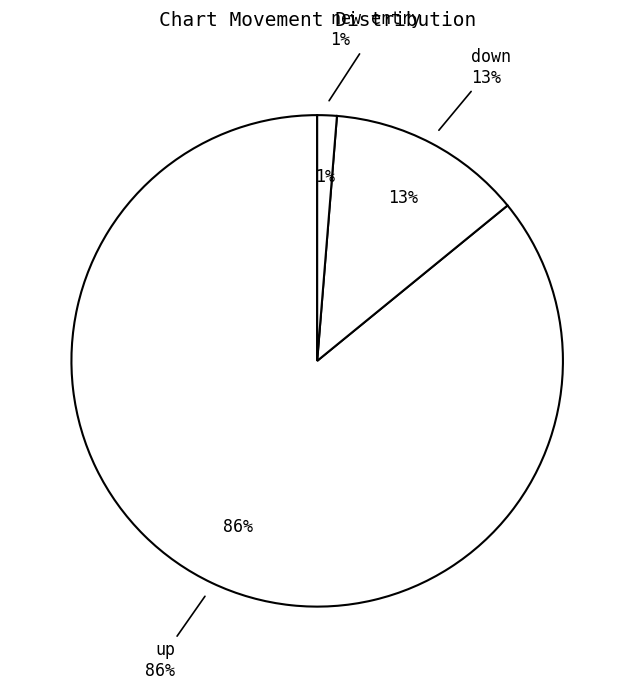

Is it true that up is 86% of the pie?

True